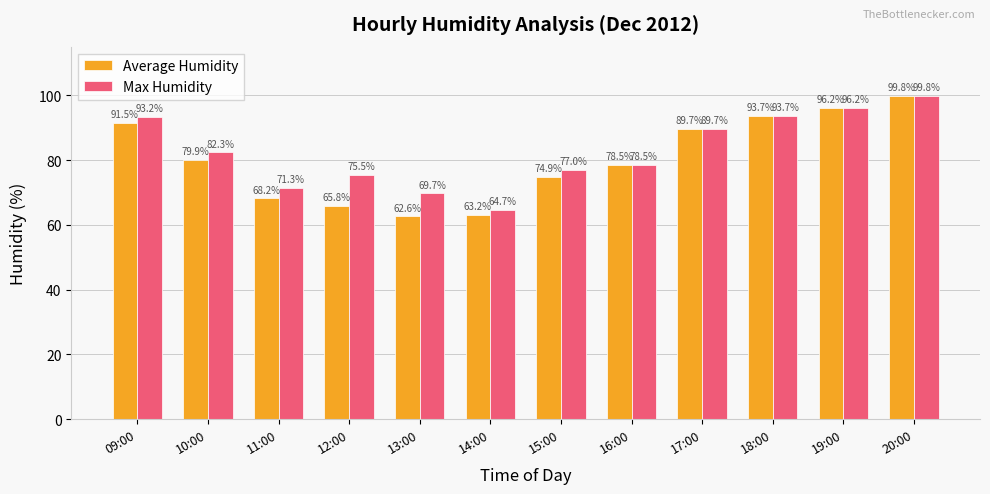

At which category is the sum across all series the highest?

20:00